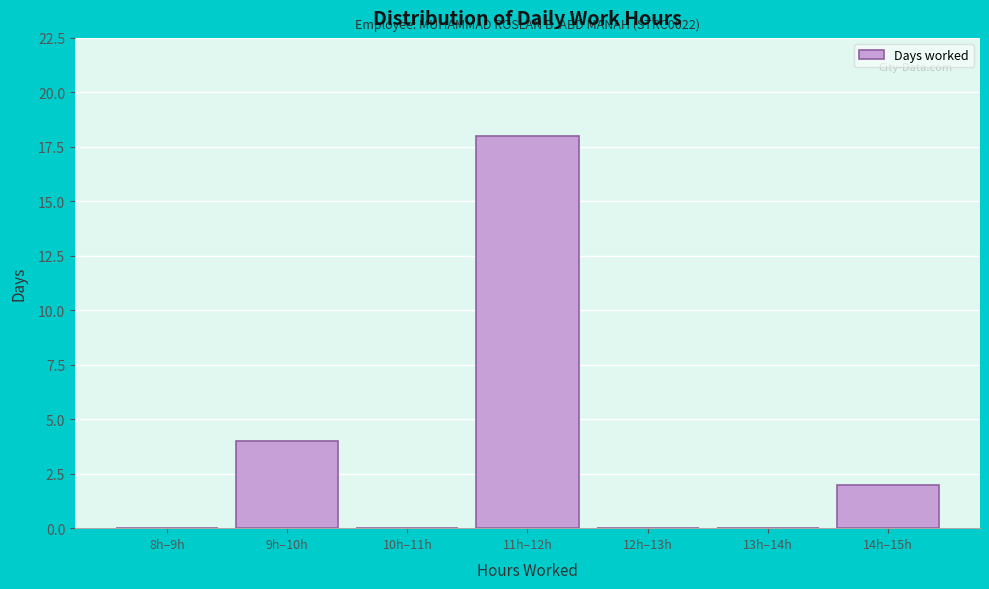

Reading left to right, list all the values displayed in this chart.

8h–9h=0	9h–10h=4	10h–11h=0	11h–12h=18	12h–13h=0	13h–14h=0	14h–15h=2